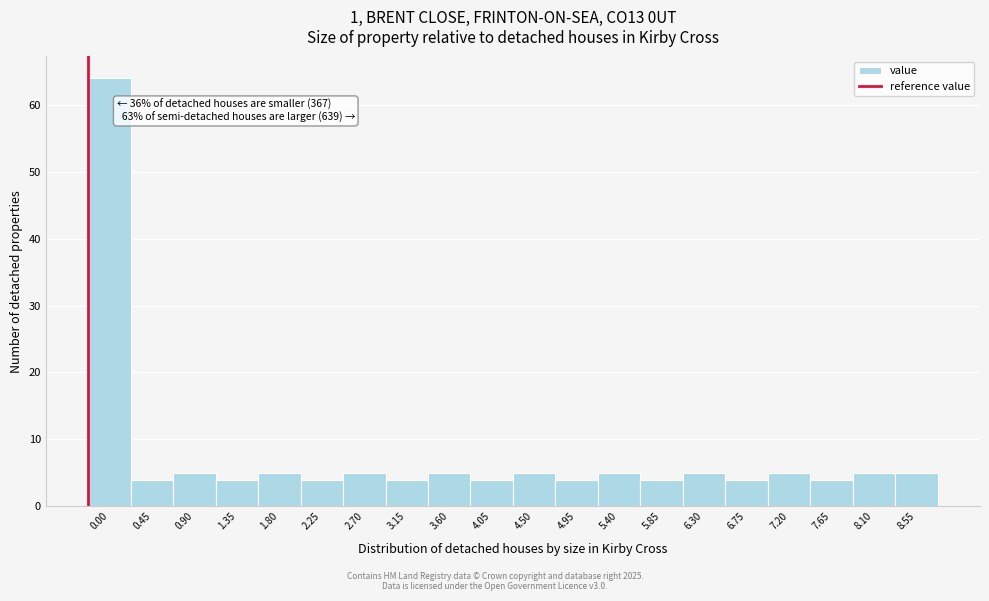

Reading right to left, extract all data points from this chart.

5	5	4	5	4	5	4	5	4	5	4	5	4	5	4	5	4	5	4	64